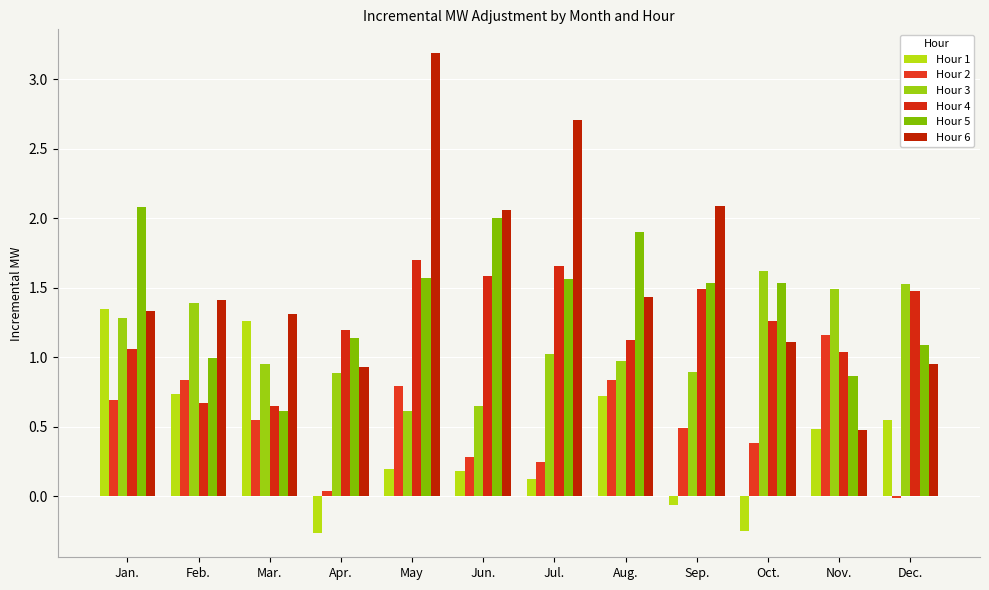

How many groups of bars are there?

12